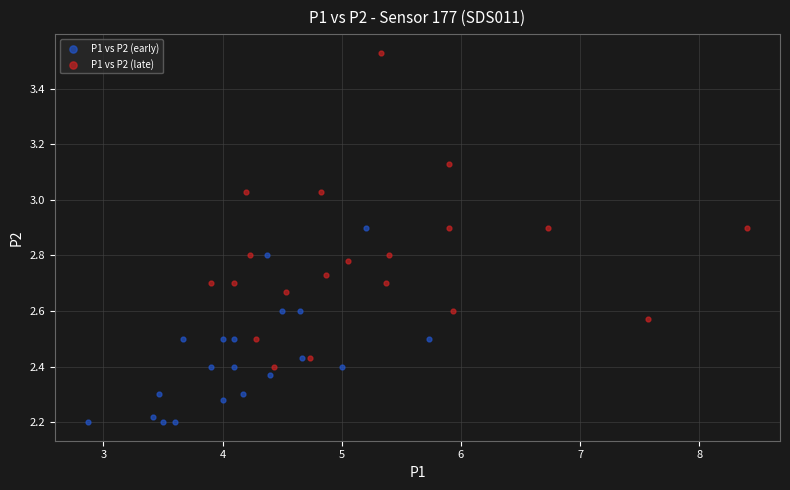

Which series has the widest spread of Y values?

P1 vs P2 (late)